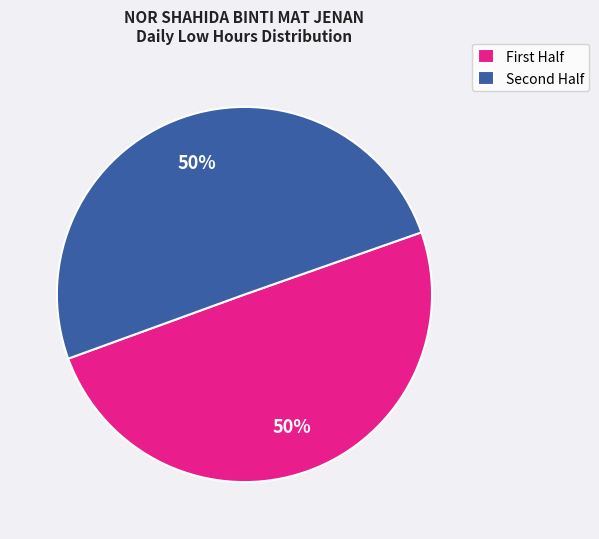

To the nearest percent, what is the average slice percentage?

50%